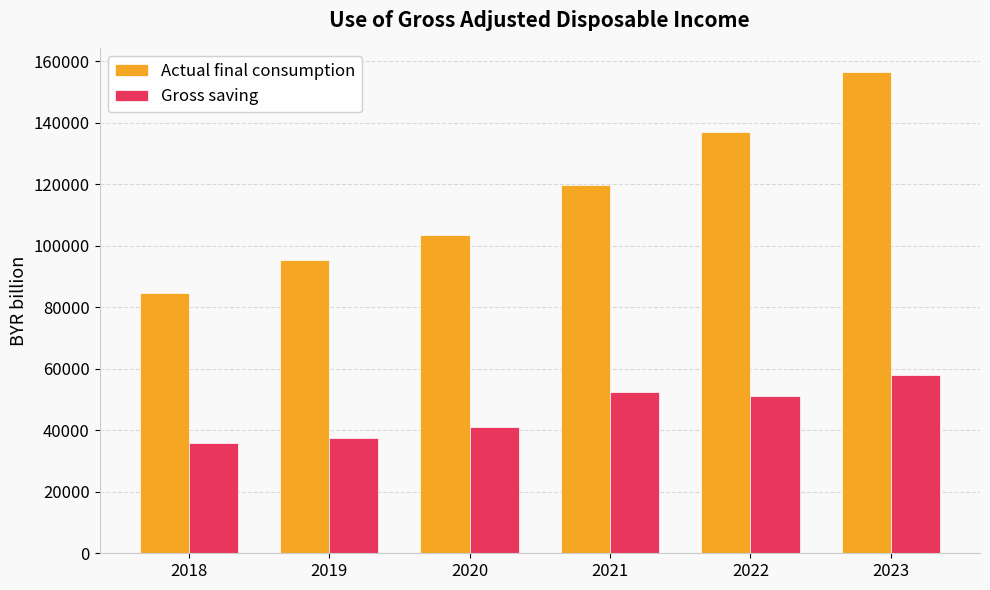

At which label does Actual final consumption reach its minimum?

2018